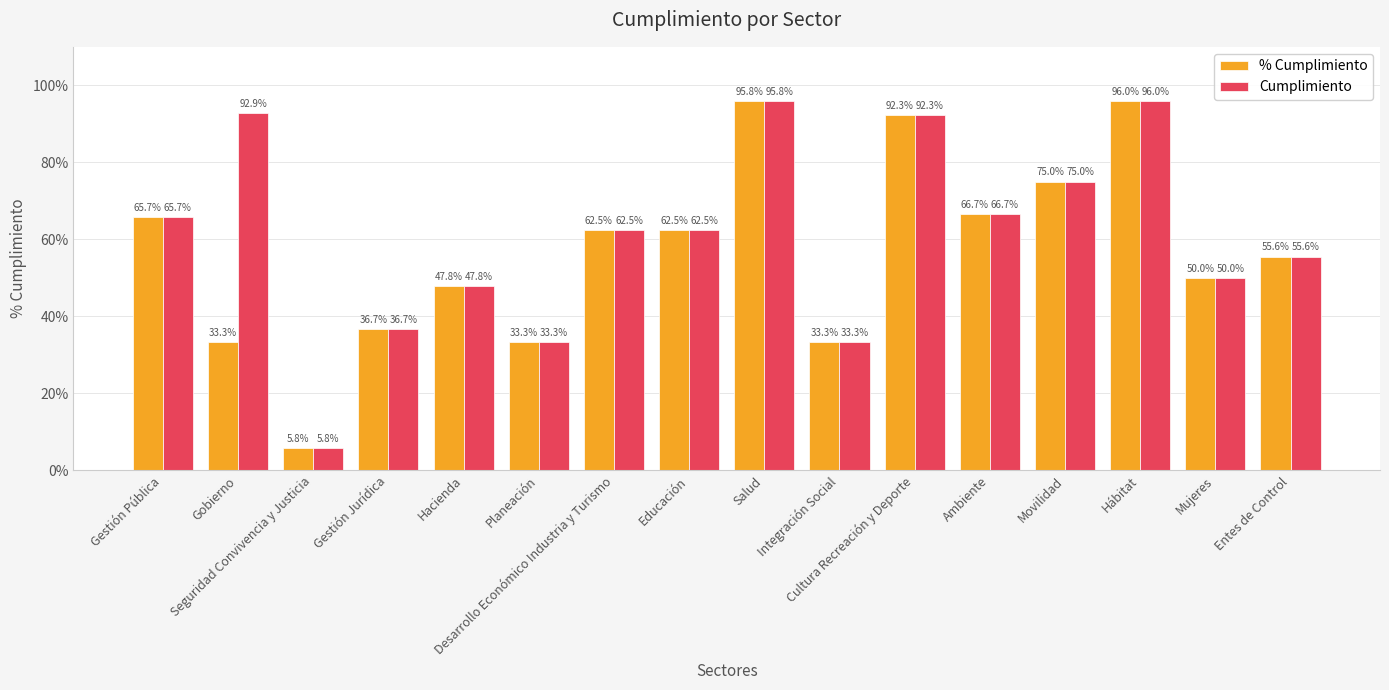

At which category is the sum across all series the highest?

Hábitat